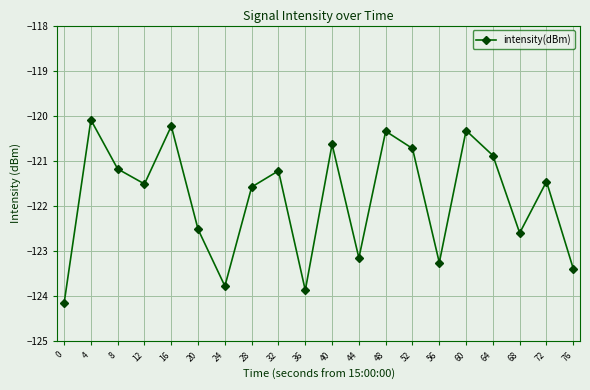

What is the approximate value at 44?

-123.2